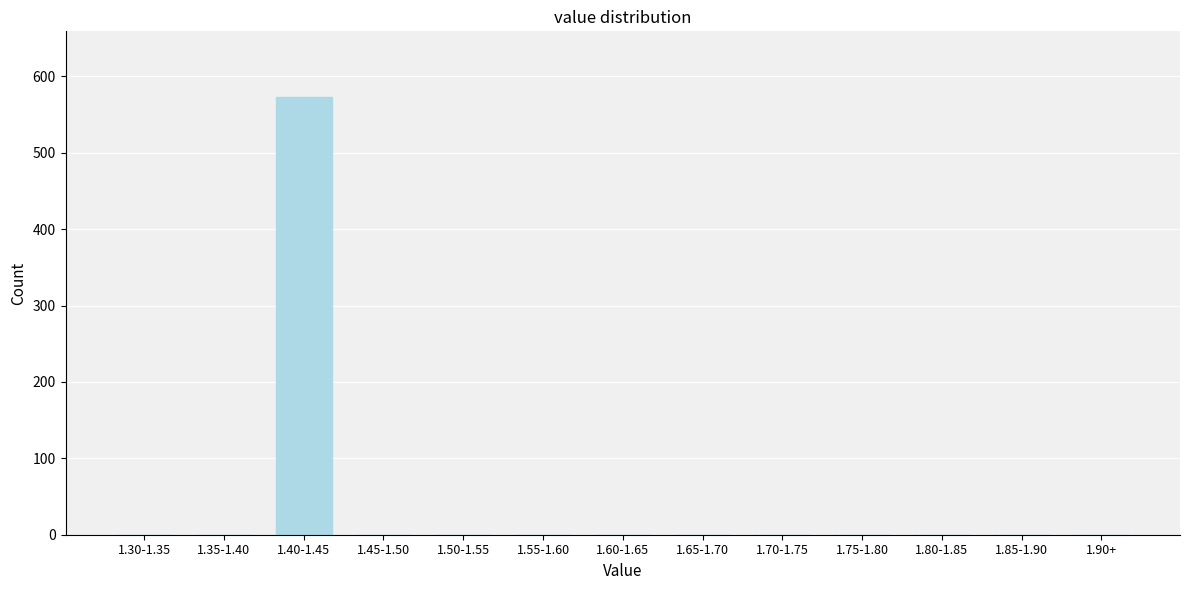

Reading left to right, list all the values displayed in this chart.

1.30-1.35=0	1.35-1.40=0	1.40-1.45=573	1.45-1.50=0	1.50-1.55=0	1.55-1.60=0	1.60-1.65=0	1.65-1.70=0	1.70-1.75=0	1.75-1.80=0	1.80-1.85=0	1.85-1.90=0	1.90+=0